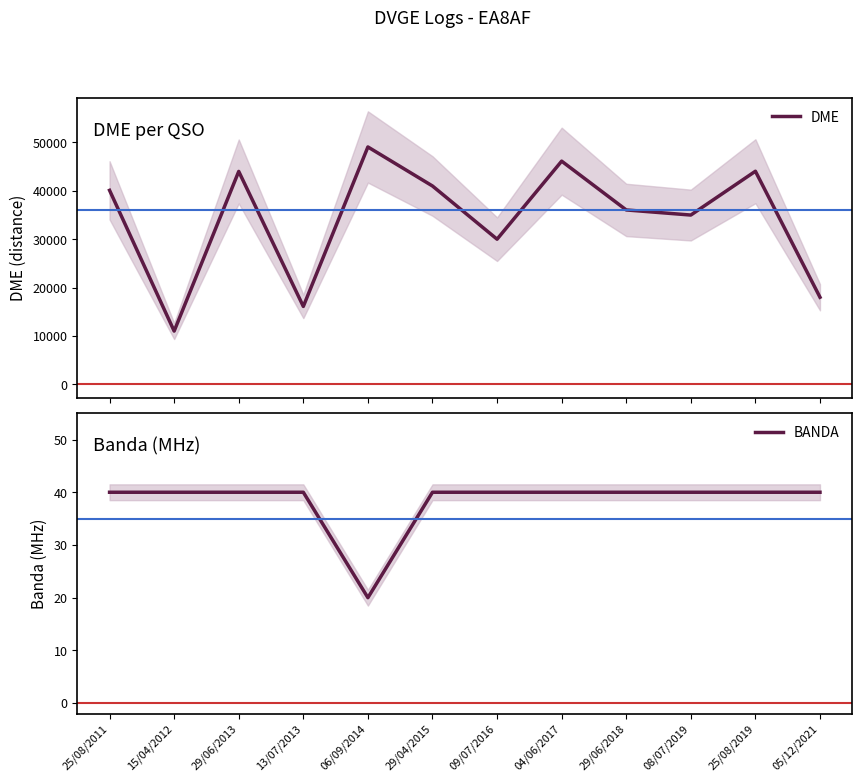

What is the total value across all series at 29/04/2015?

41044